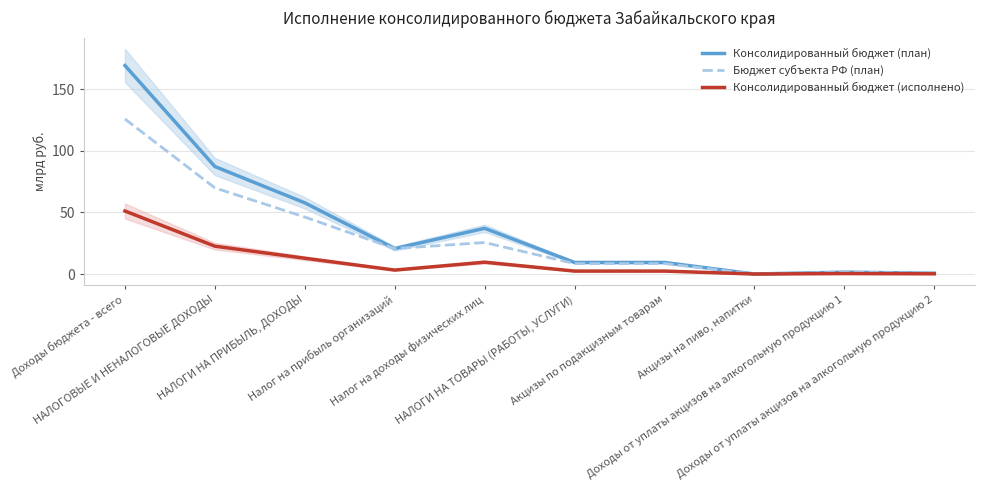

At Доходы от уплаты акцизов на алкогольную продукцию 2, list the series in order from smallest to largest.

Консолидированный бюджет (исполнено), Консолидированный бюджет (план), Бюджет субъекта РФ (план)